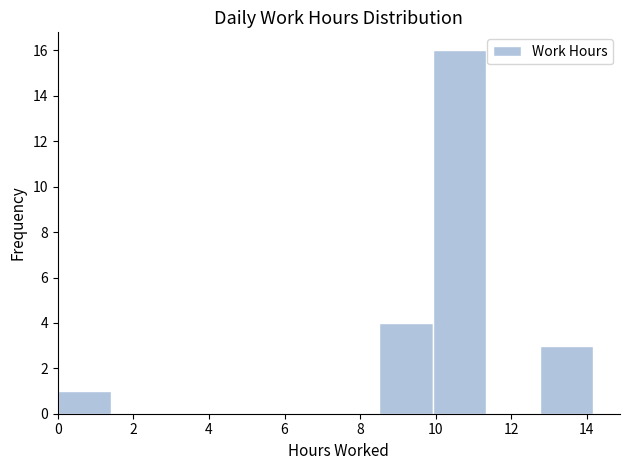

Reading left to right, list every bar in this chart as the range it spans on the x-axis followed by its height. Neither the bar edges nor the heights are printed on the chart, so give them approximately, as read against the axes.

0.0 to 1.4: 1
1.4 to 2.8: 0
2.8 to 4.2: 0
4.2 to 5.6: 0
5.6 to 7.0: 0
7.0 to 8.6: 0
8.6 to 10.0: 4
10.0 to 11.4: 16
11.4 to 12.8: 0
12.8 to 14.2: 3